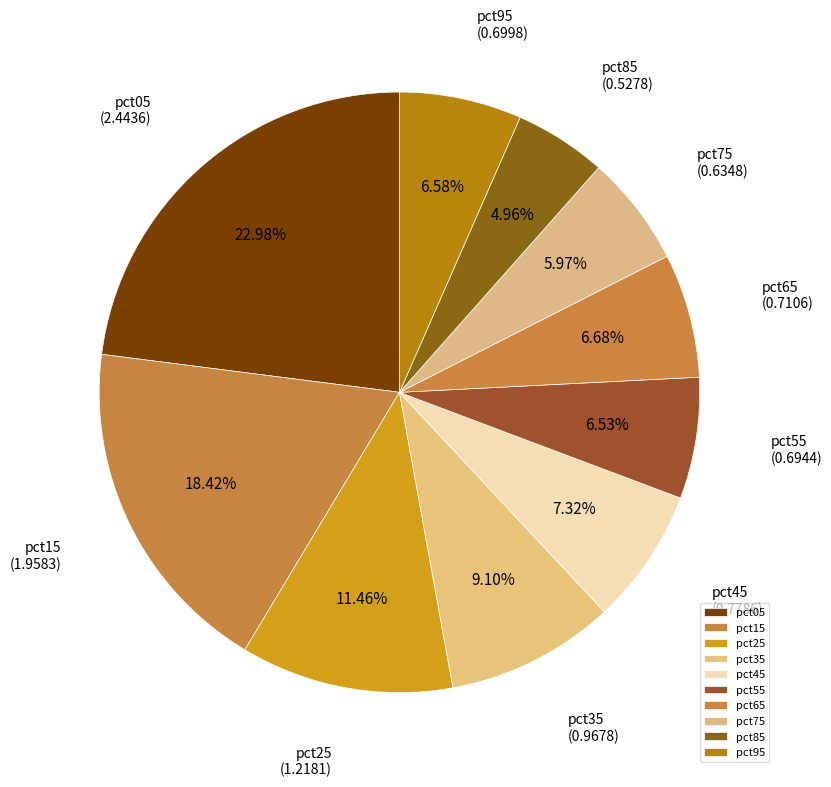

Is pct15 the majority of the pie?

No